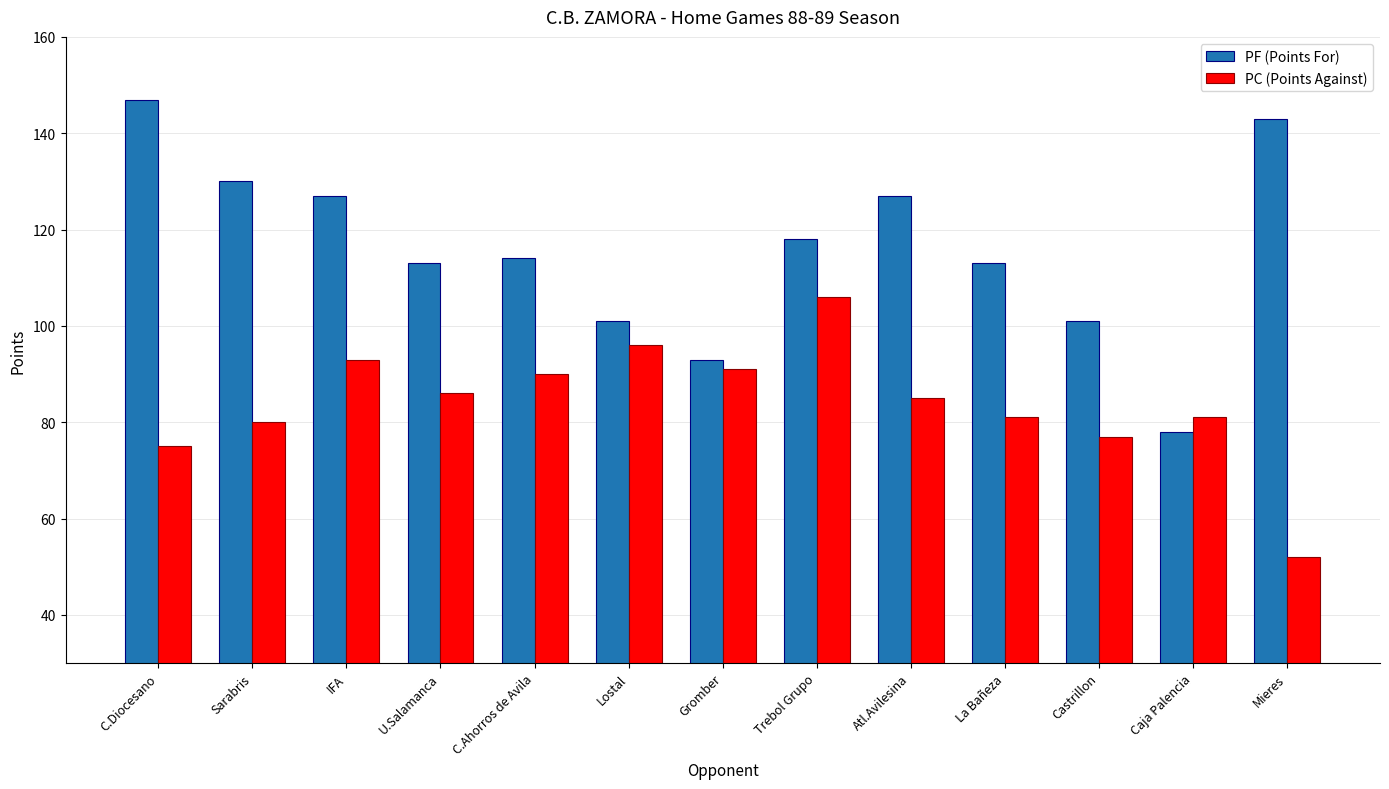

What is the difference between the PC (Points Against) values at Lostal and Sarabris?

16